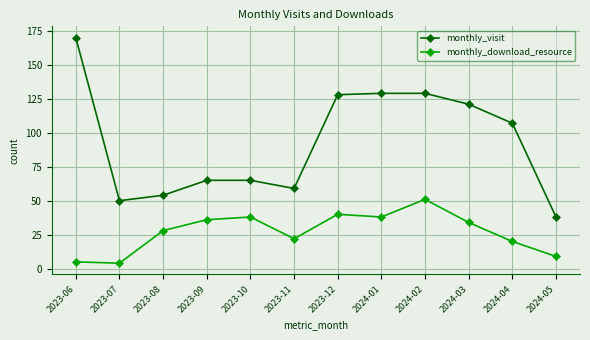

How many series are shown in this chart?

2